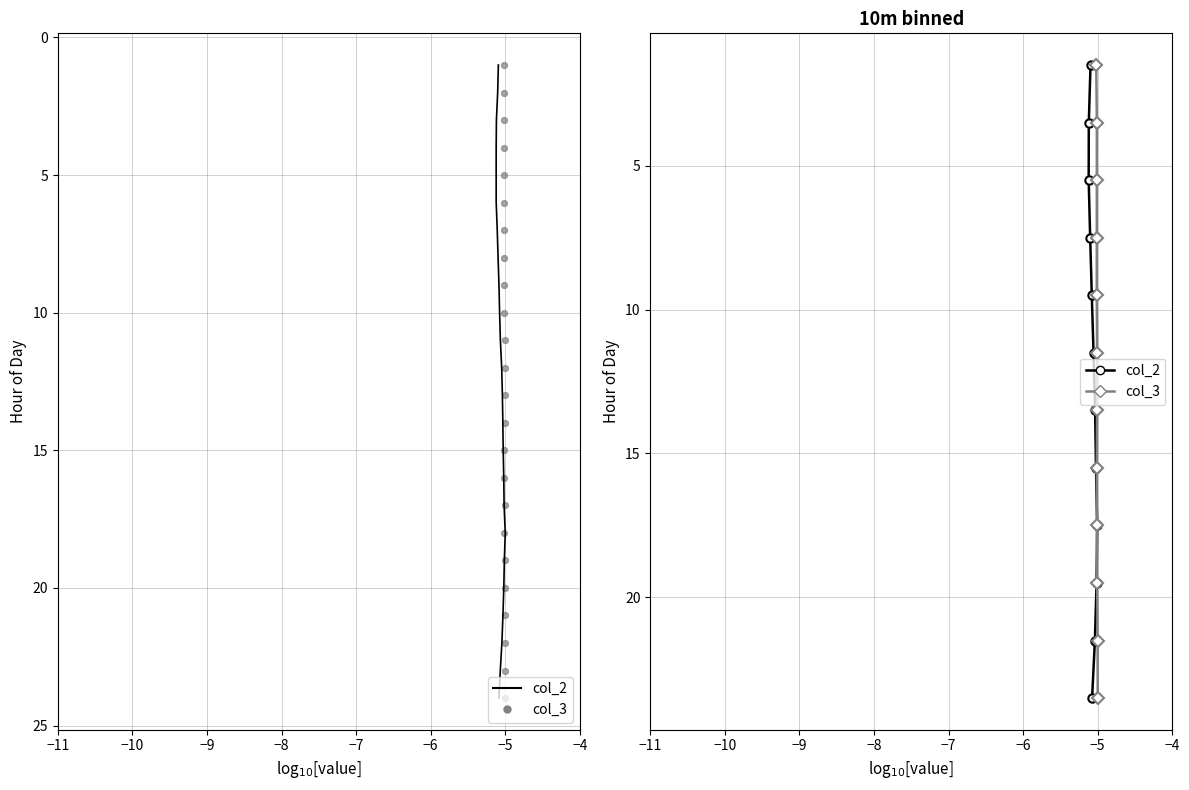

Which series has the widest spread of Y values?

col_2